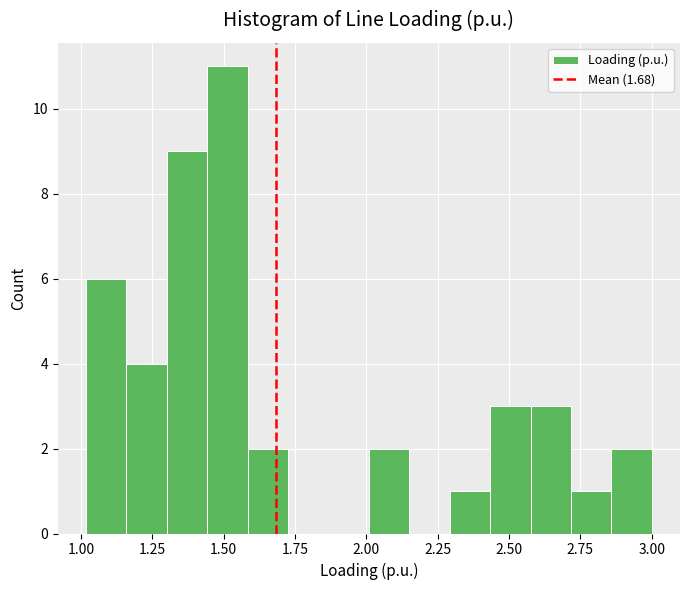

Read against the x-axis, roughly where is the centre of the tallest bar?

1.50